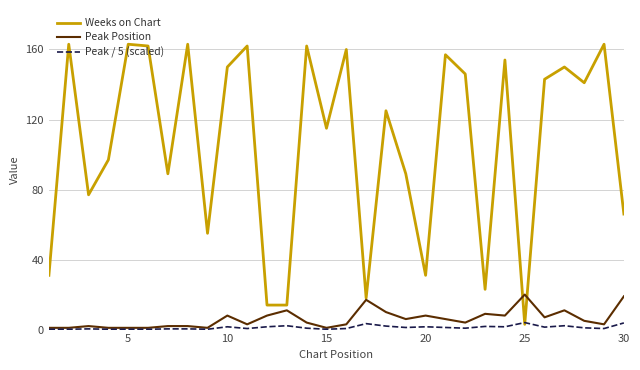

Which series has the largest total across all categories?

Weeks on Chart